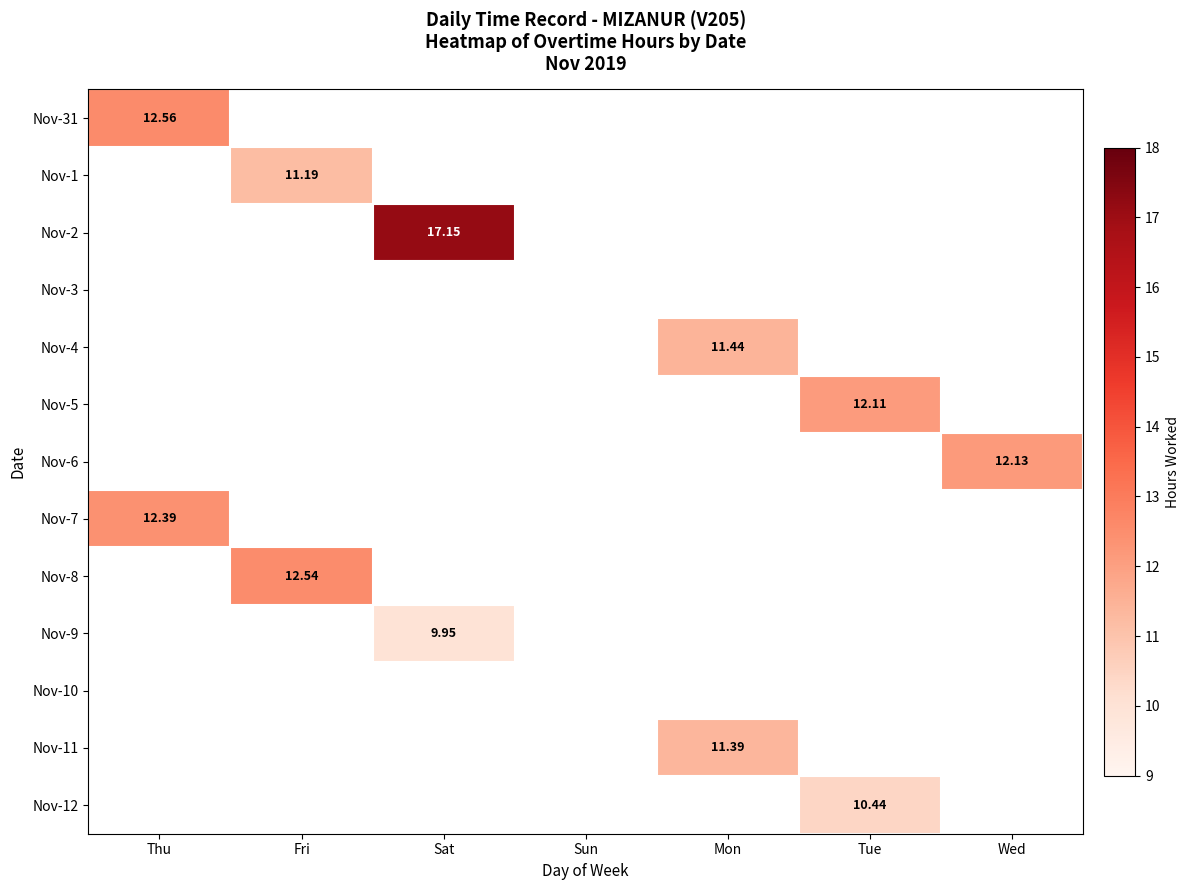

How many series are shown in this chart?

13